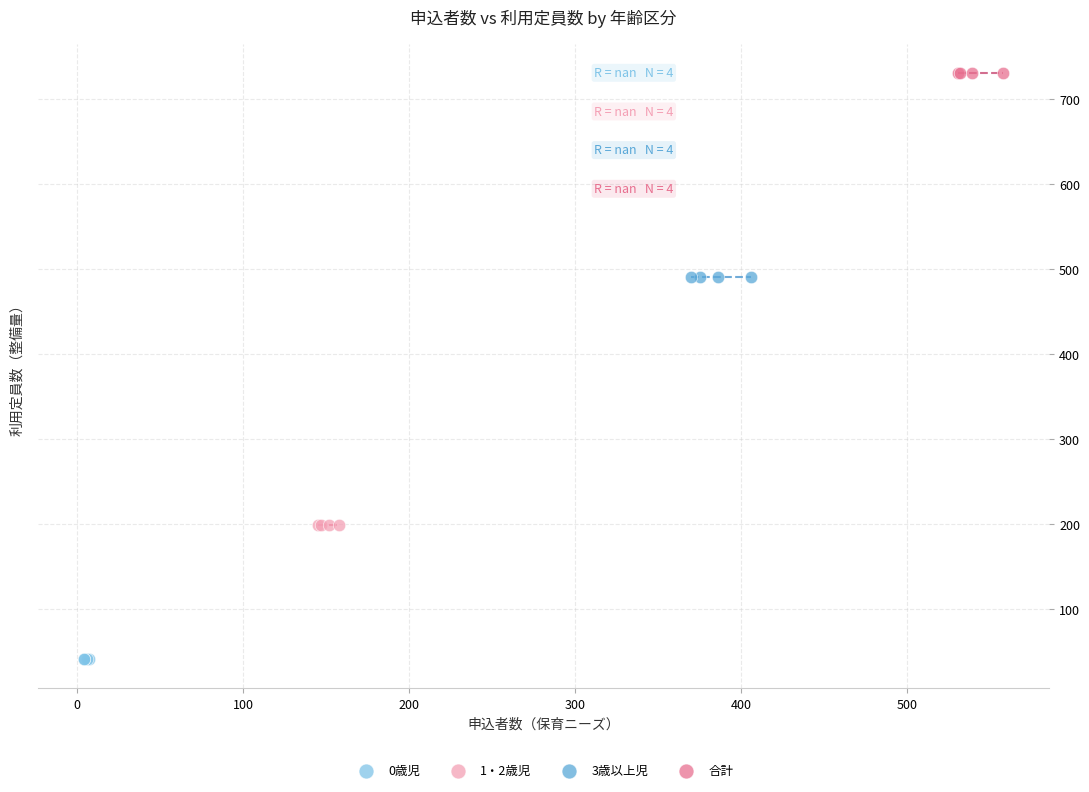

Which series contains the lowest Y value?

0歳児